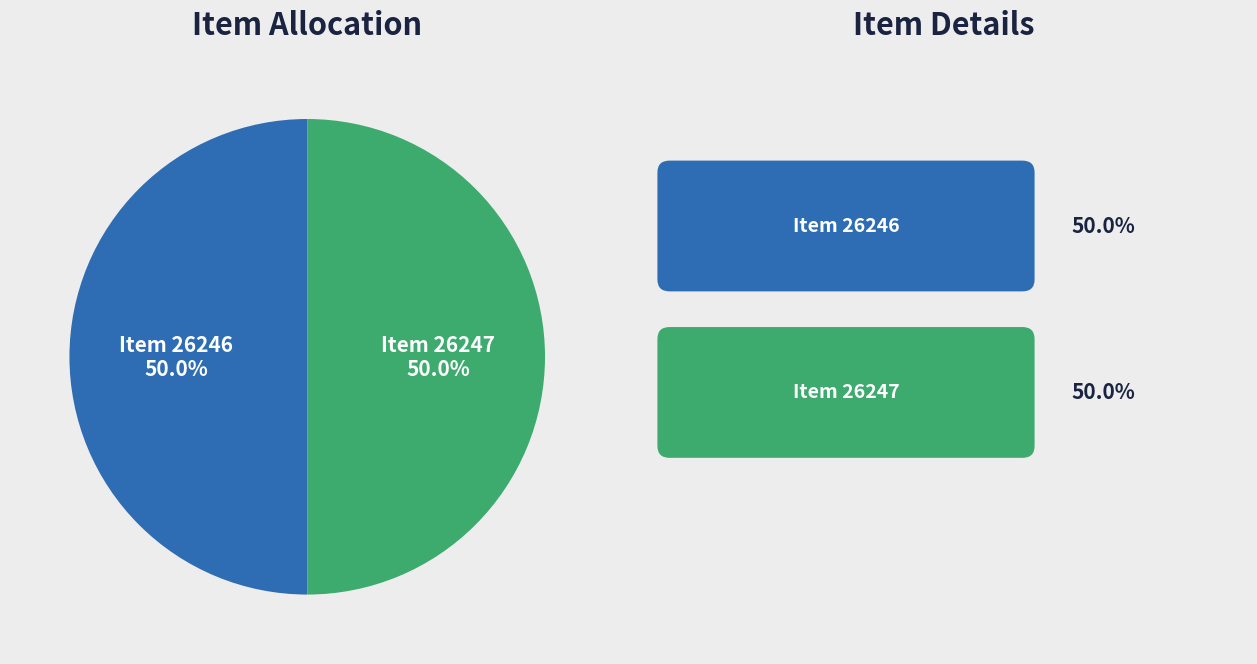

Is it true that Item 26246 is 50% of the pie?

True